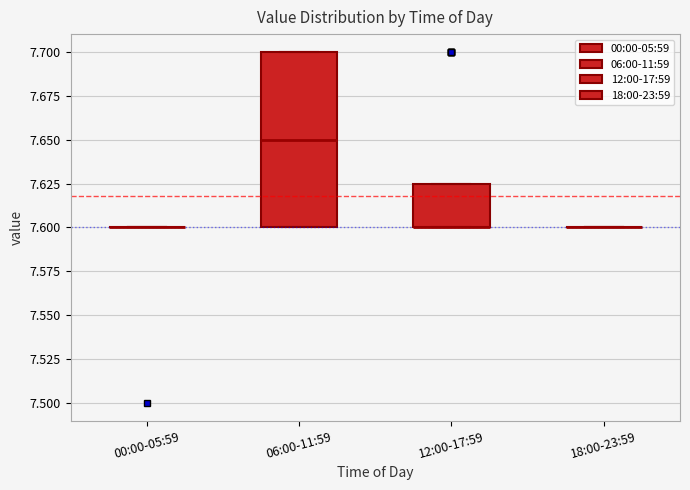

Reading left to right, transcribe this box plot: for each box, give where its median line is, the range the box spans, and where its two whiskers end, as read against the y-axis. The values are not printed on the chart, so give them approximately, as read against the axis.

00:00-05:59: box collapsed to a line at 7.600, whiskers 7.600 to 7.600
06:00-11:59: median 7.650, box 7.600 to 7.700, whiskers 7.600 to 7.700
12:00-17:59: median 7.600 (drawn on the box's lower edge), box 7.600 to 7.625, whiskers 7.600 to 7.625
18:00-23:59: box collapsed to a line at 7.600, whiskers 7.600 to 7.600